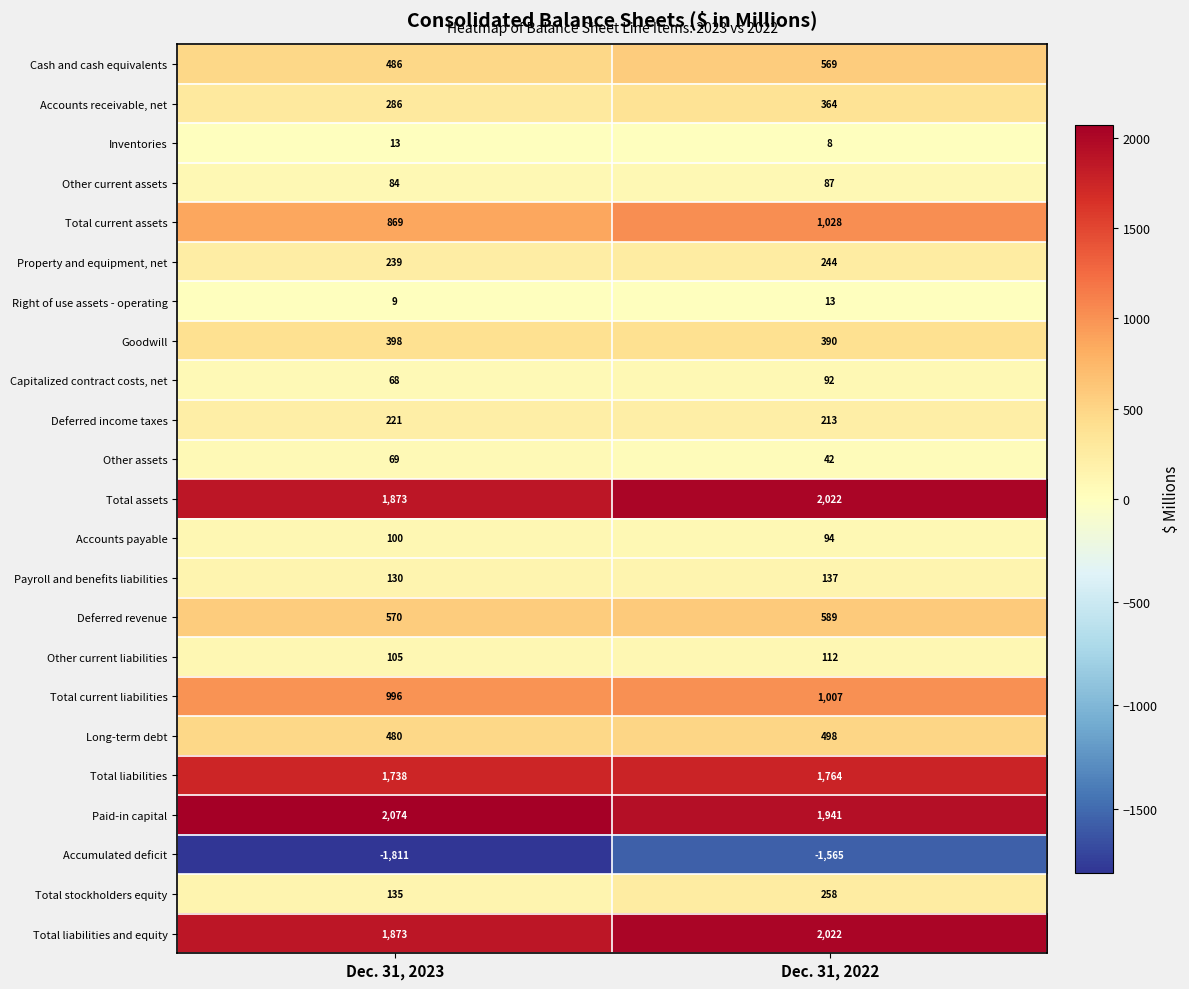

Rank the categories by Goodwill value from lowest to highest.

Dec. 31, 2022, Dec. 31, 2023